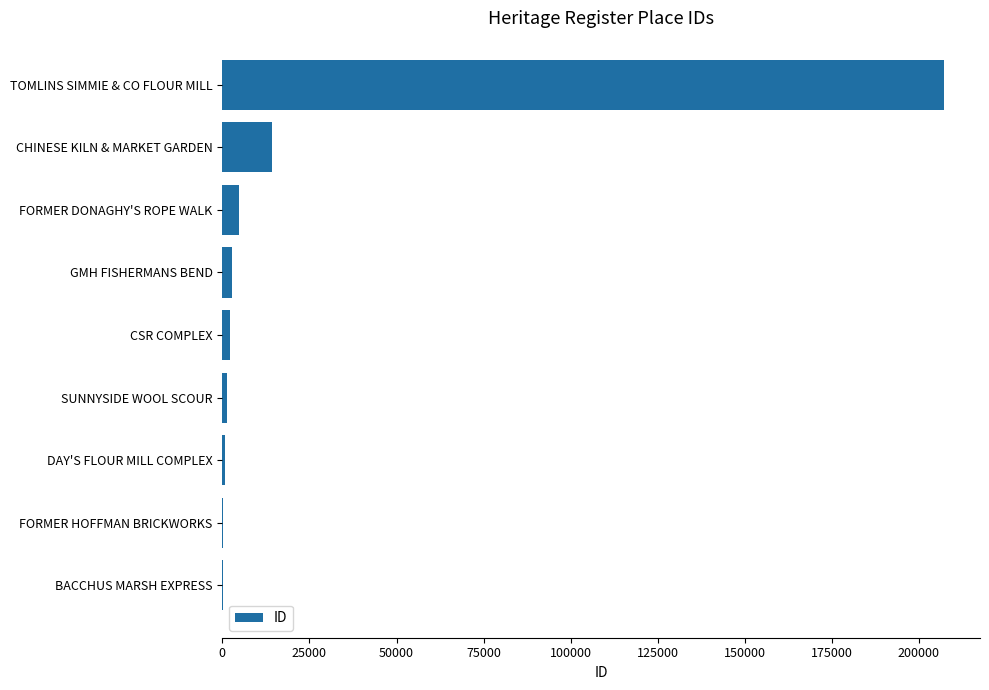

Where is the data nearest to the value 103603?

CHINESE KILN & MARKET GARDEN